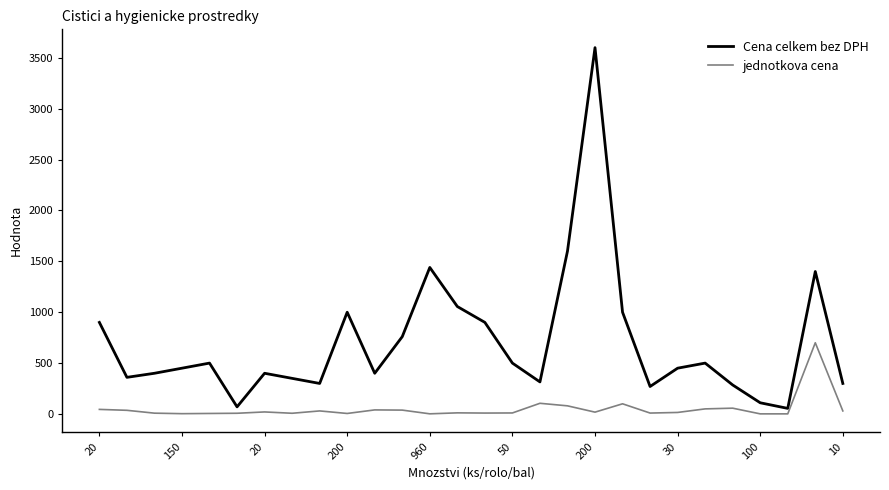

What is the highest value of the Cena celkem bez DPH series?

3600.0